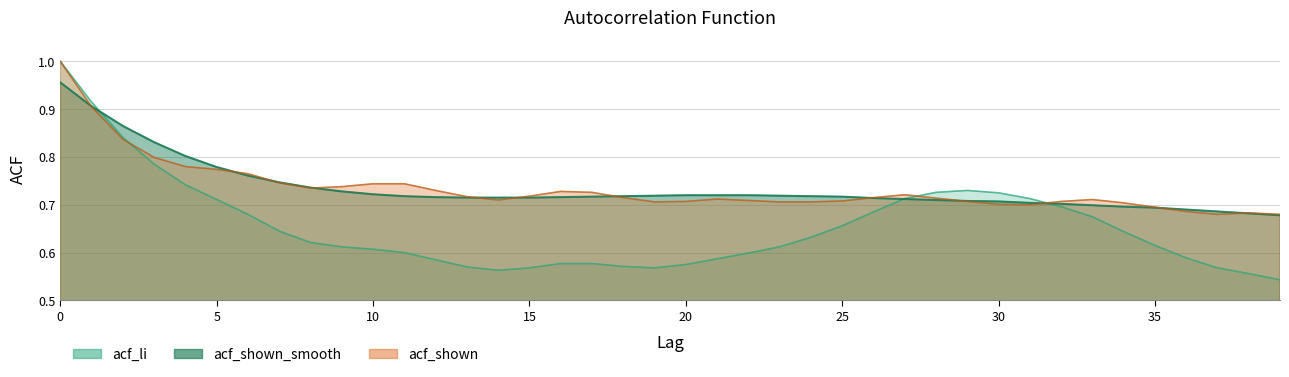

What are all the series names shown in the legend?

acf_li, acf_shown_smooth, acf_shown